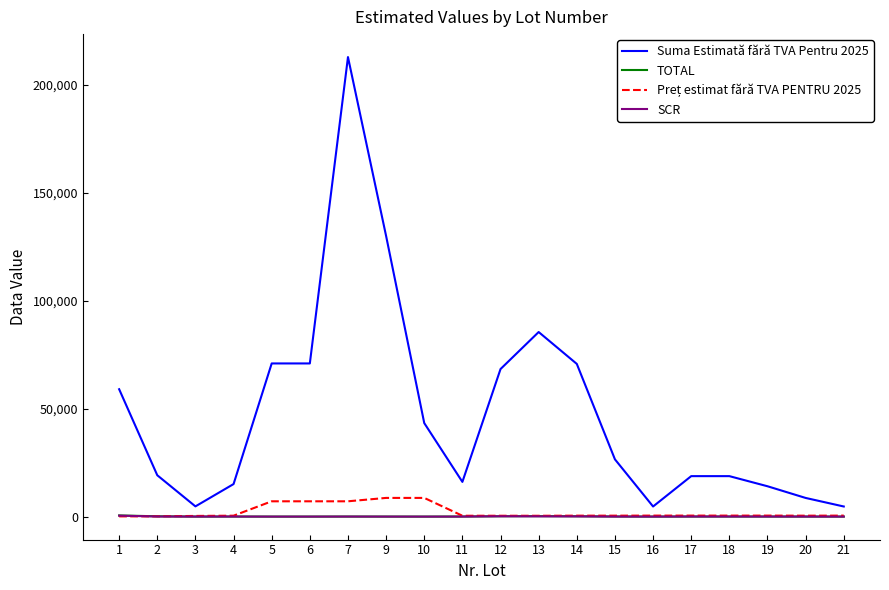

Which series changed the most between 13 and 18?

Suma Estimată fără TVA Pentru 2025